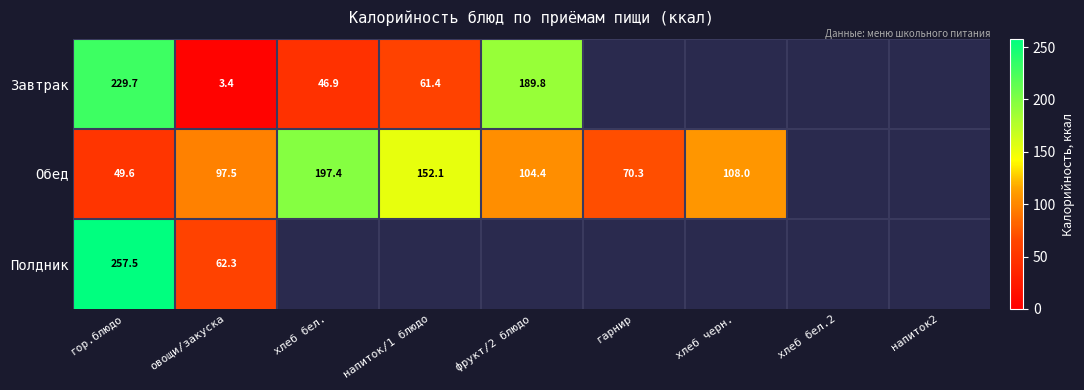

True or false: Завтрак has a value of 348.9 at гор.блюдо.

False